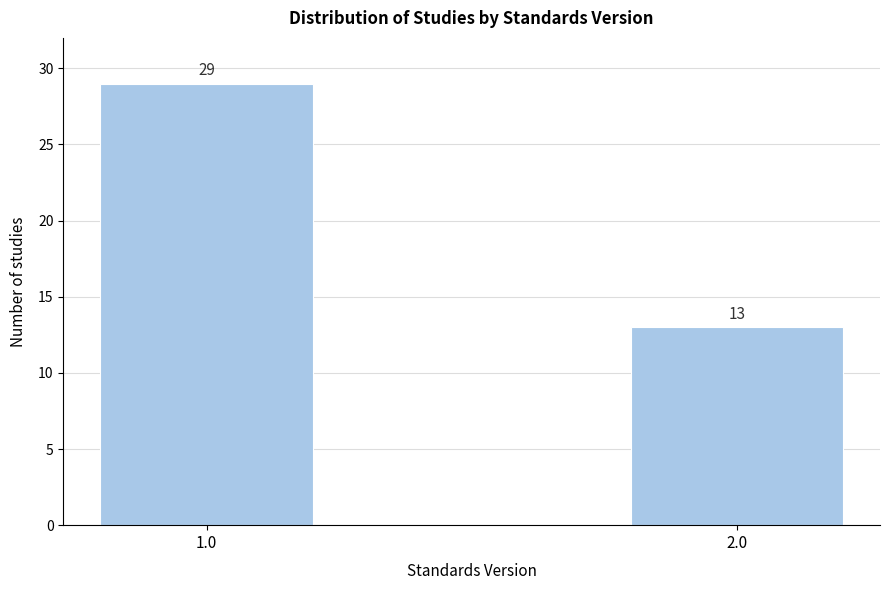

Reading left to right, extract all data points from this chart.

1.0=29	2.0=13